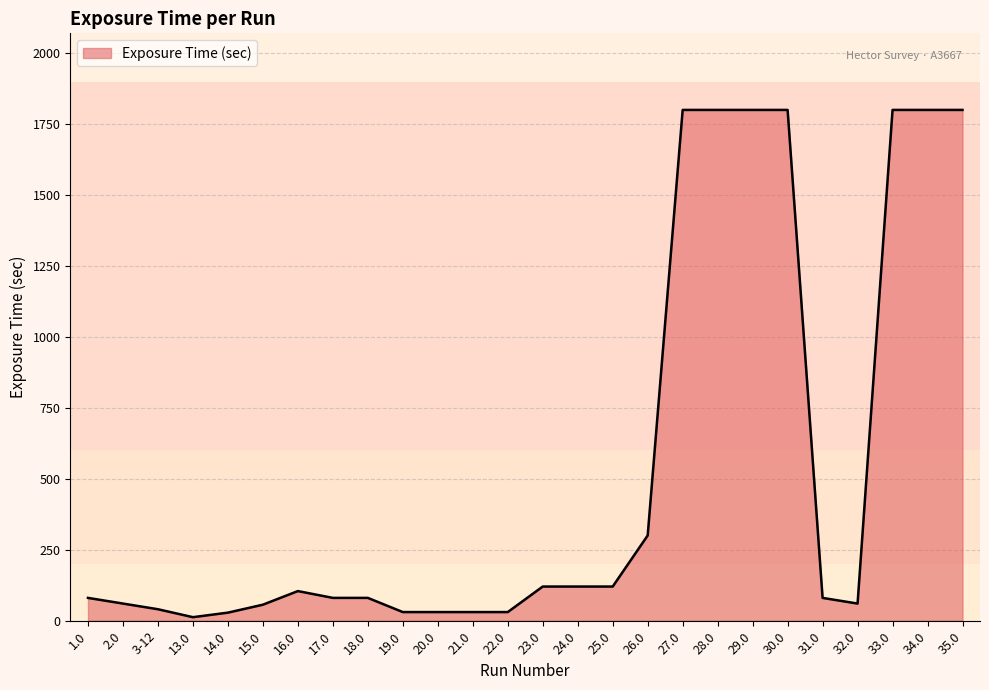

Which has a higher value, 17.0 or 21.0?

17.0